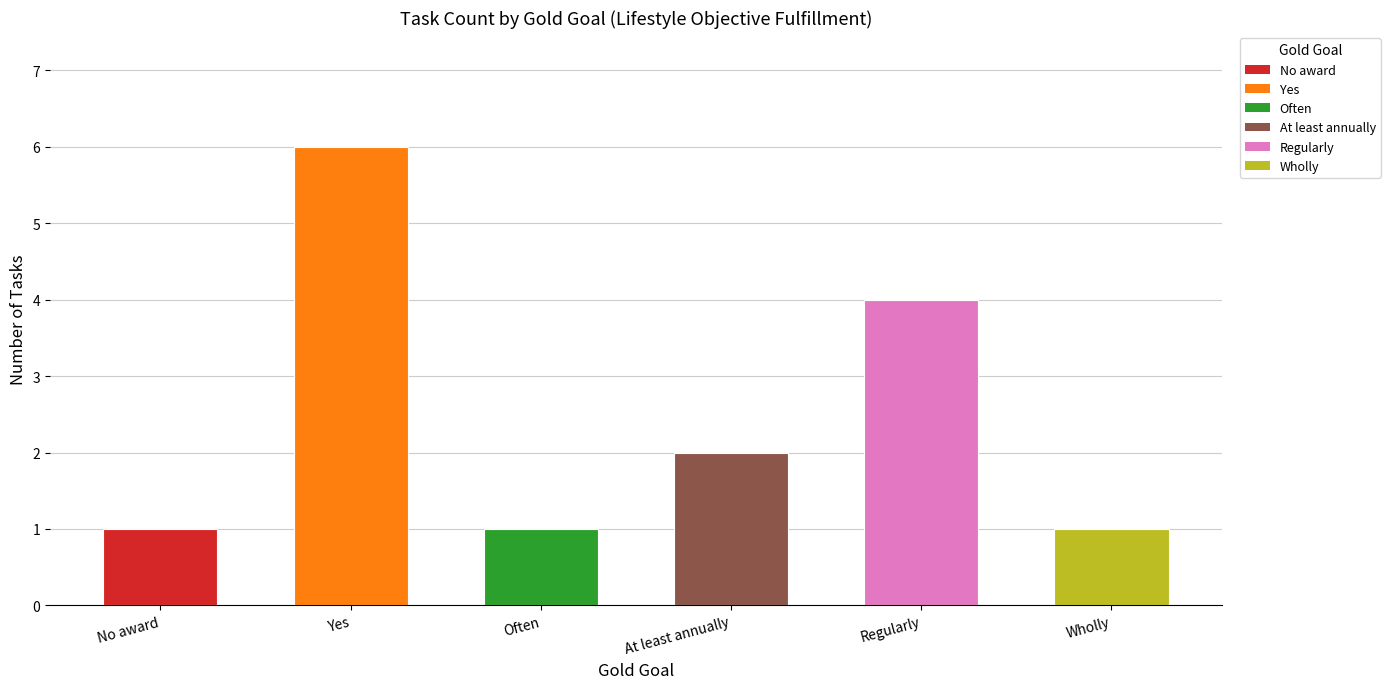

How many data points are less than 2?

3